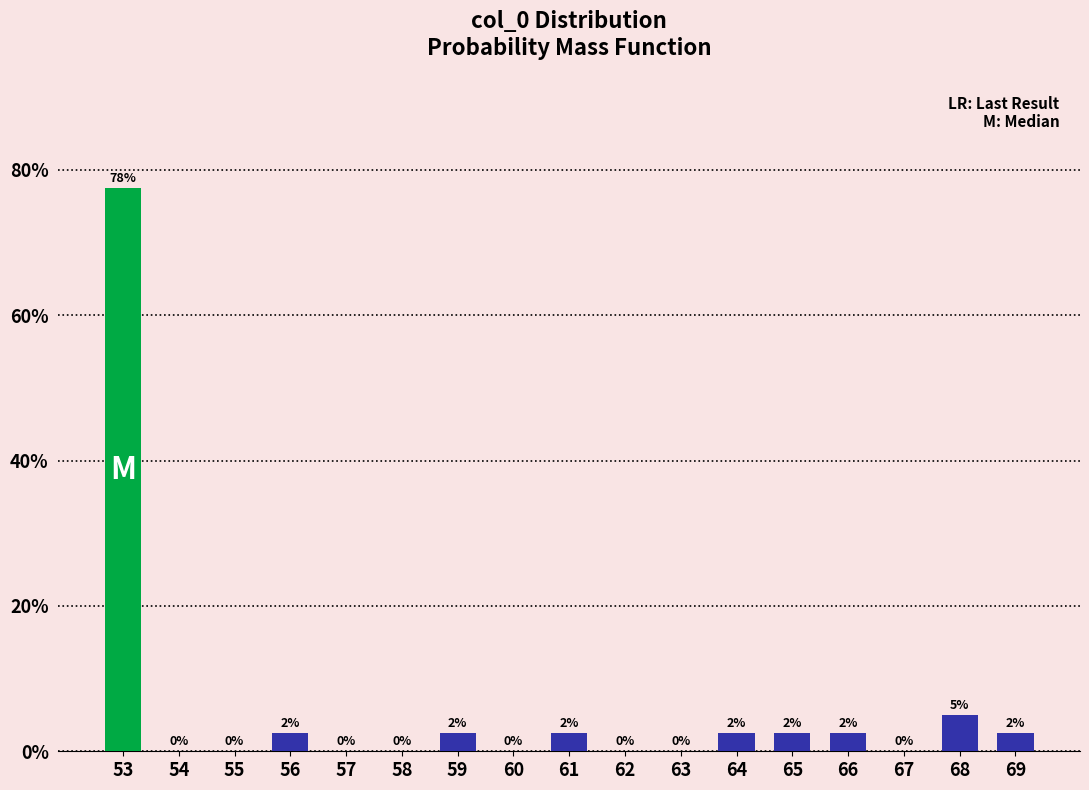

At which label is the value closest to 38?

68